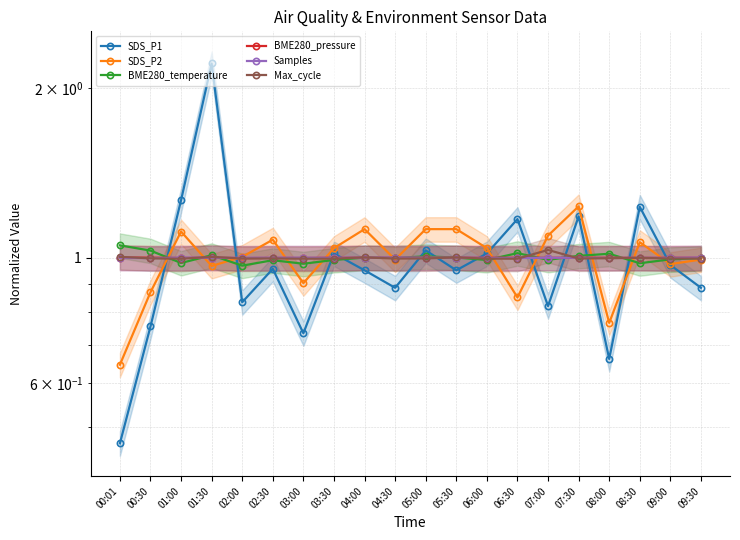

How many lines are shown in the chart?

6